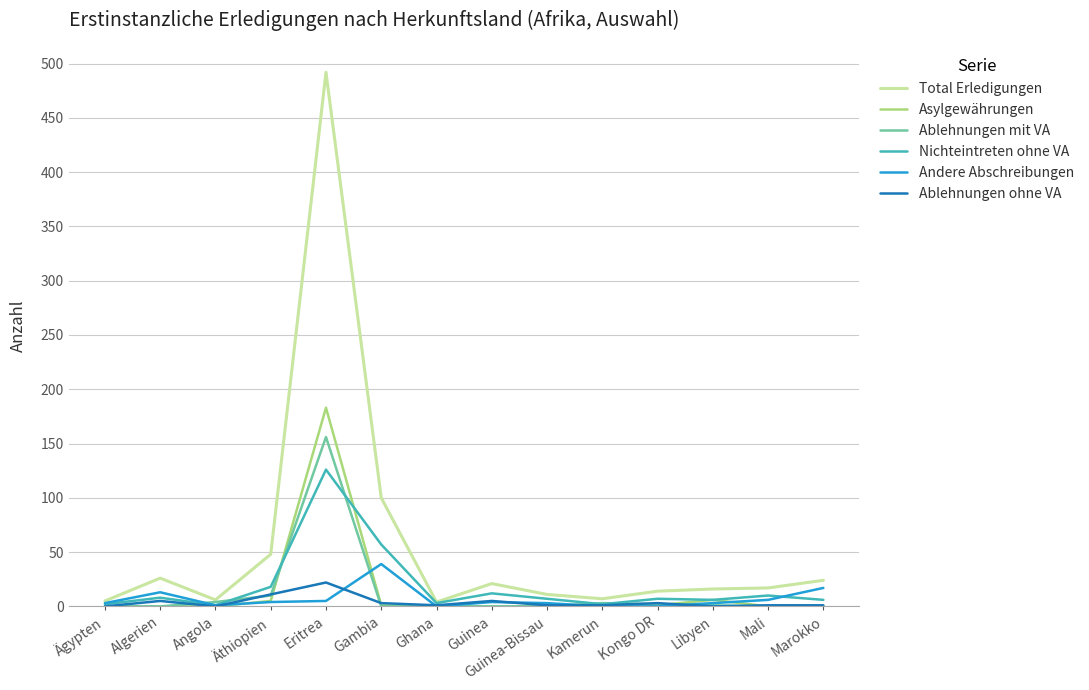

Does the chart have visible grid lines?

Yes